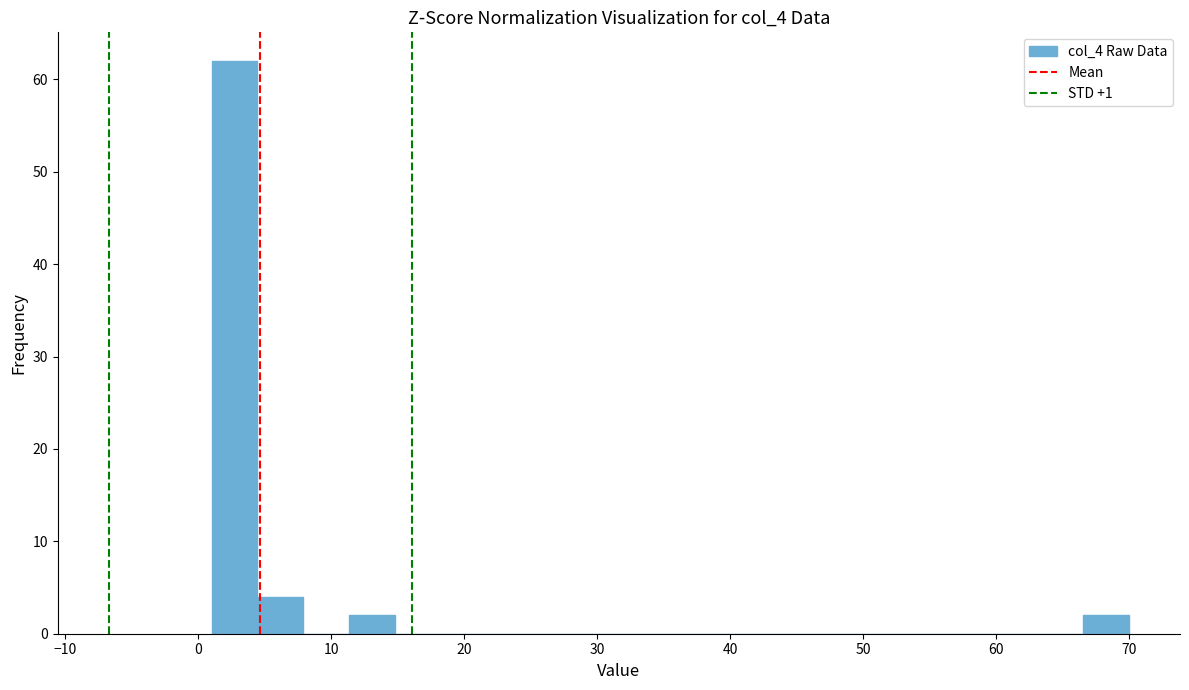

Around what value on the x-axis is the tallest bar? Give the approximate position of its centre, as read against the axis.

3